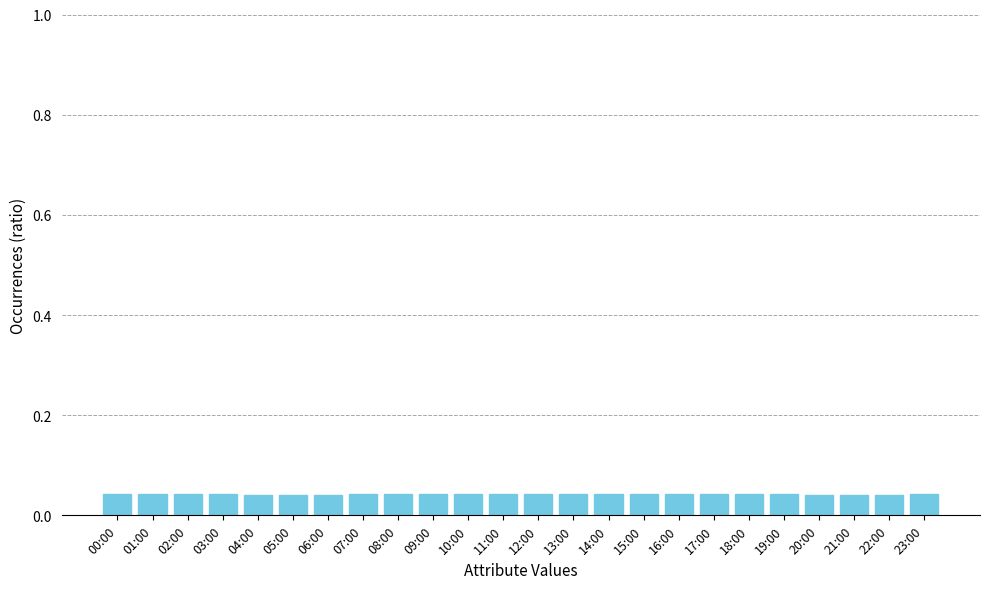

How many bars are there in total?

24